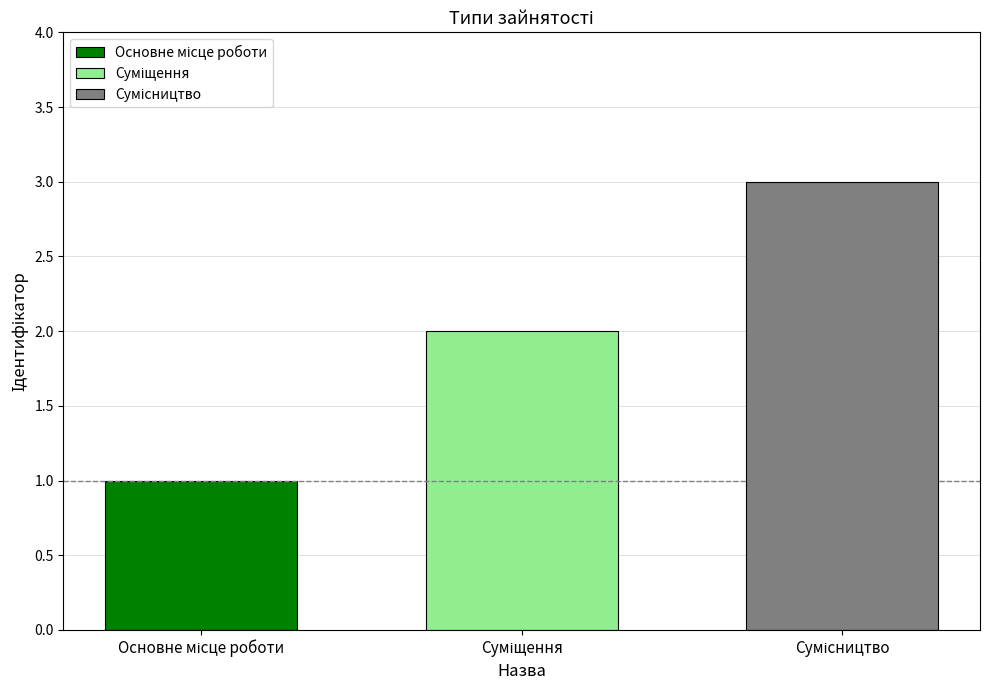

What is the greatest value displayed?

3